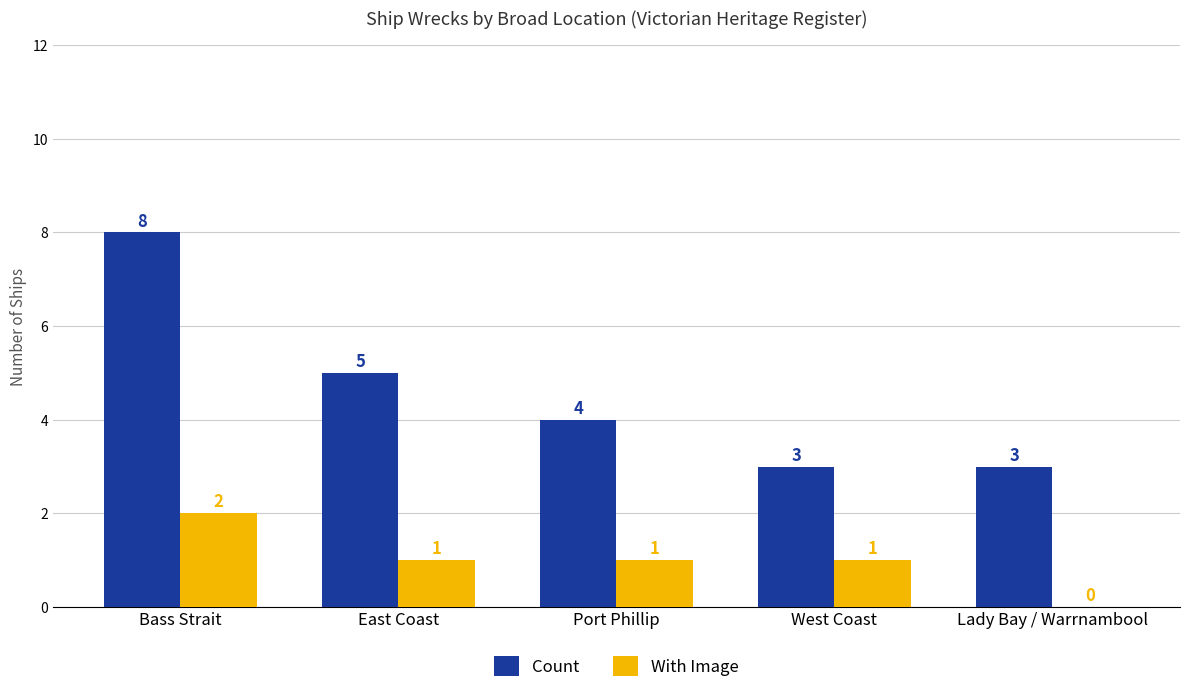

What are all the series names shown in the legend?

Count, With Image